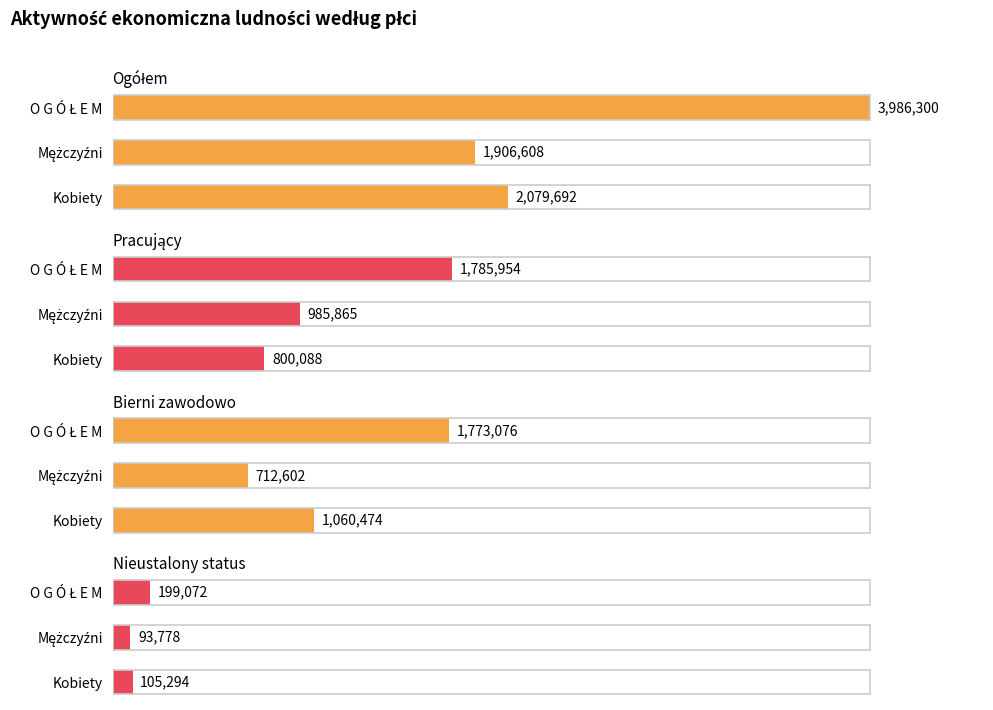

Count the number of data series in this chart.

4